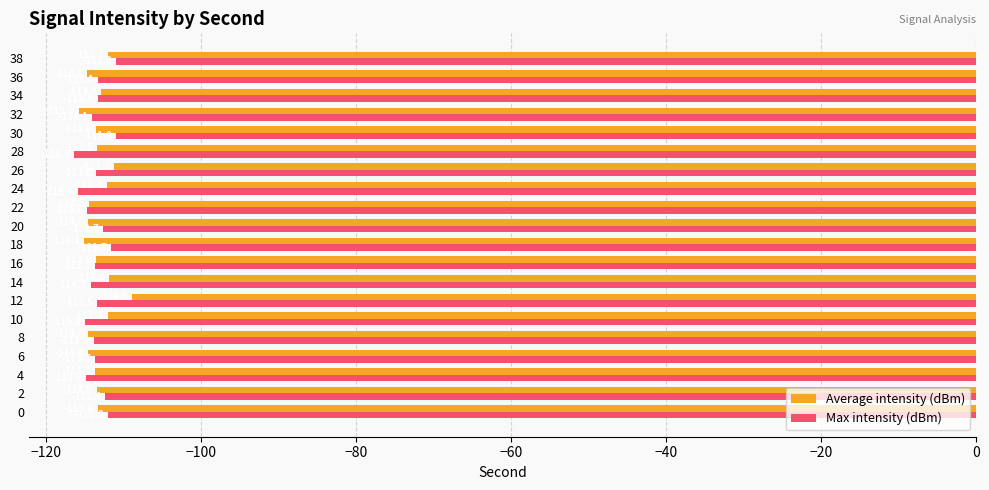

Which category has the lowest value in the Average intensity (dBm) series?

32